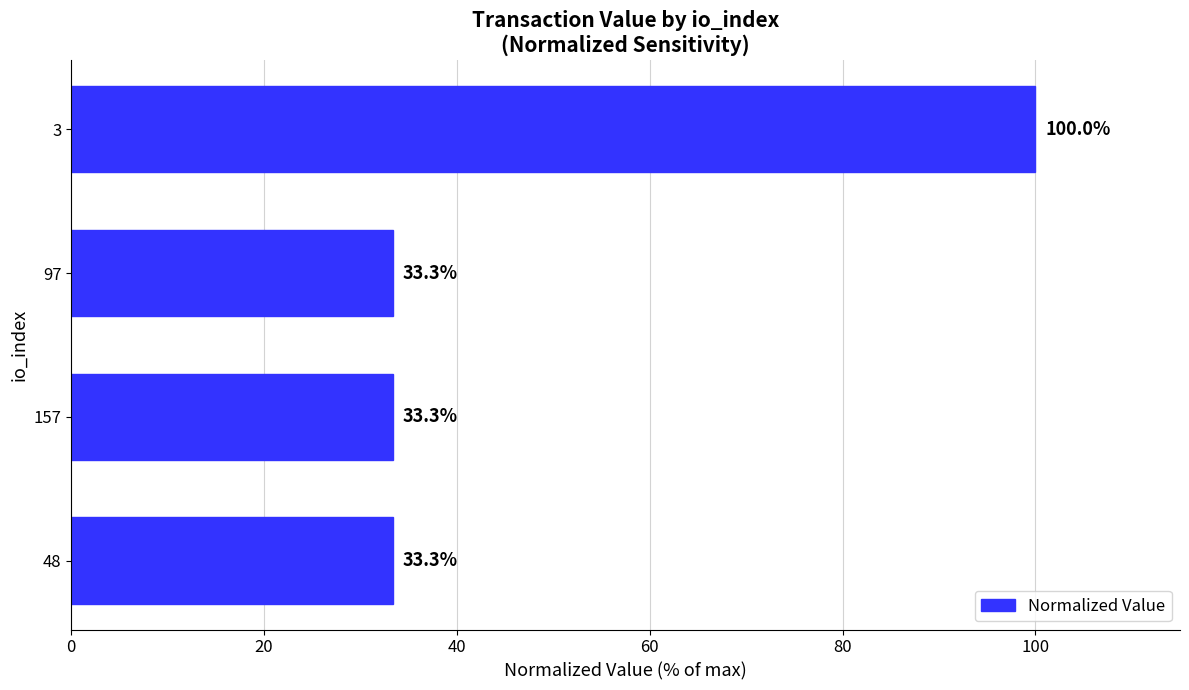

What is the difference between the maximum and second lowest values?

66.7